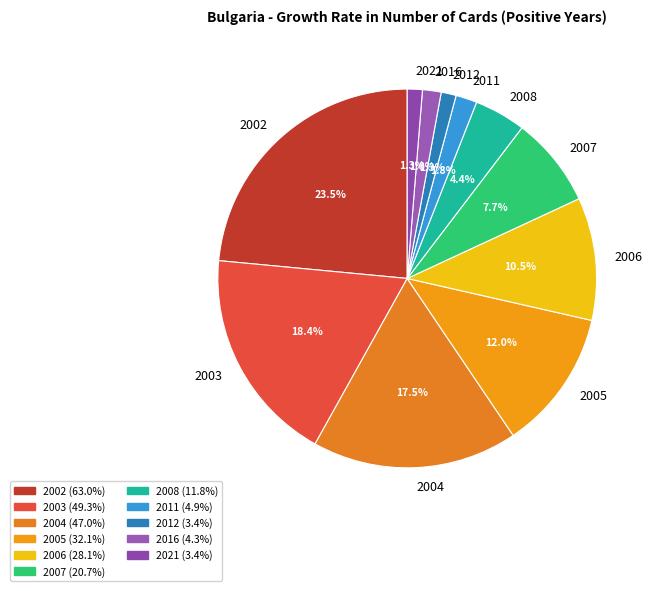

Which has a higher value, 2008 or 2006?

2006